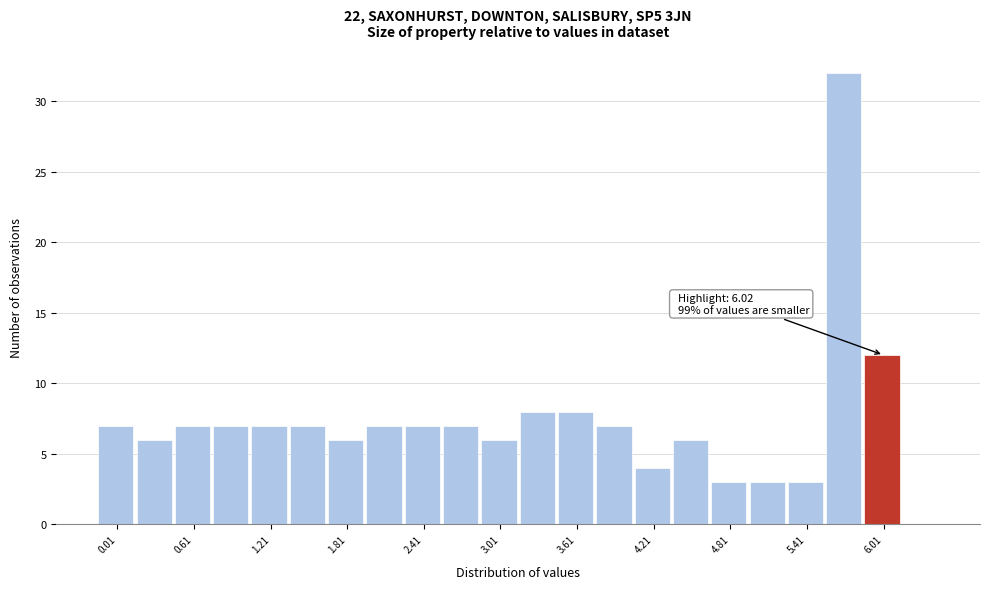

Around what value on the x-axis is the tallest bar? Give the approximate position of its centre, as read against the axis.

5.7